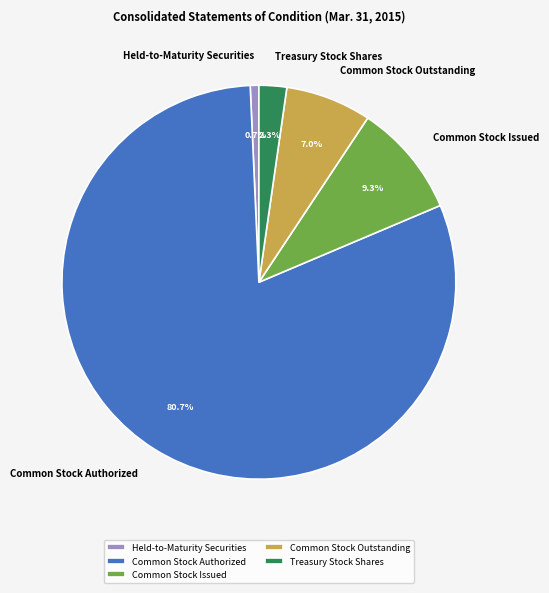

How many segments does this pie chart have?

5